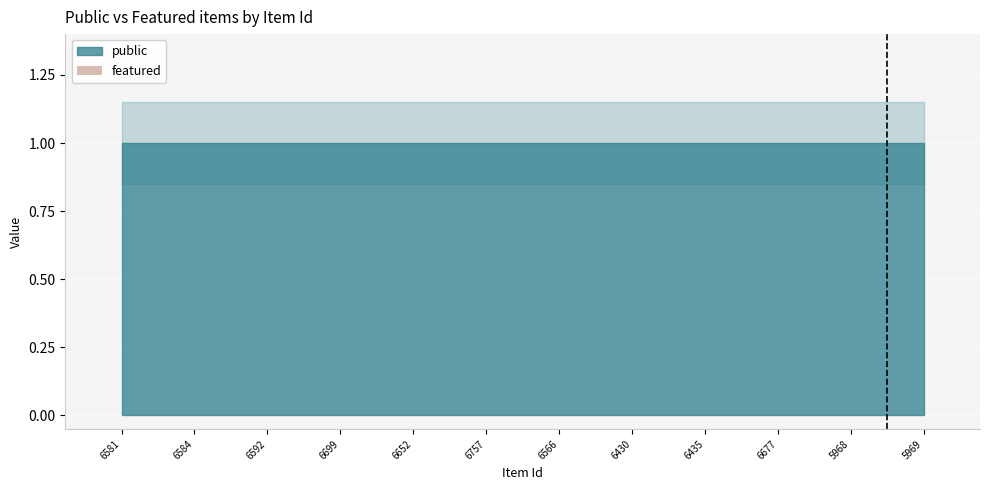

Is the value of featured at 6592 greater than the value of public at 6430?

No